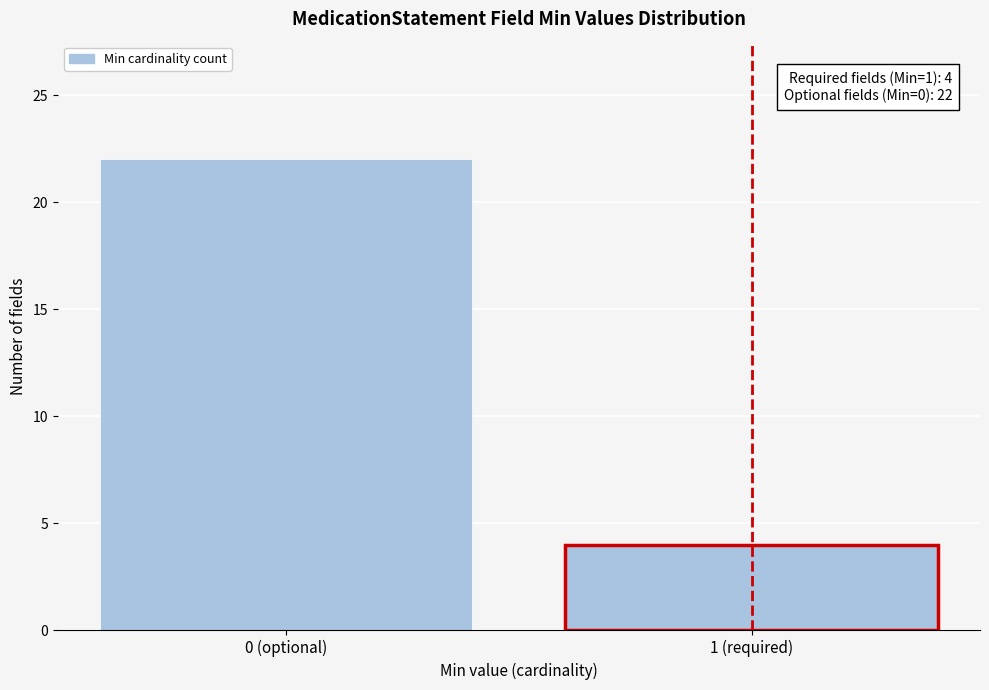

Reading left to right, extract all data points from this chart.

0 (optional)=22	1 (required)=4